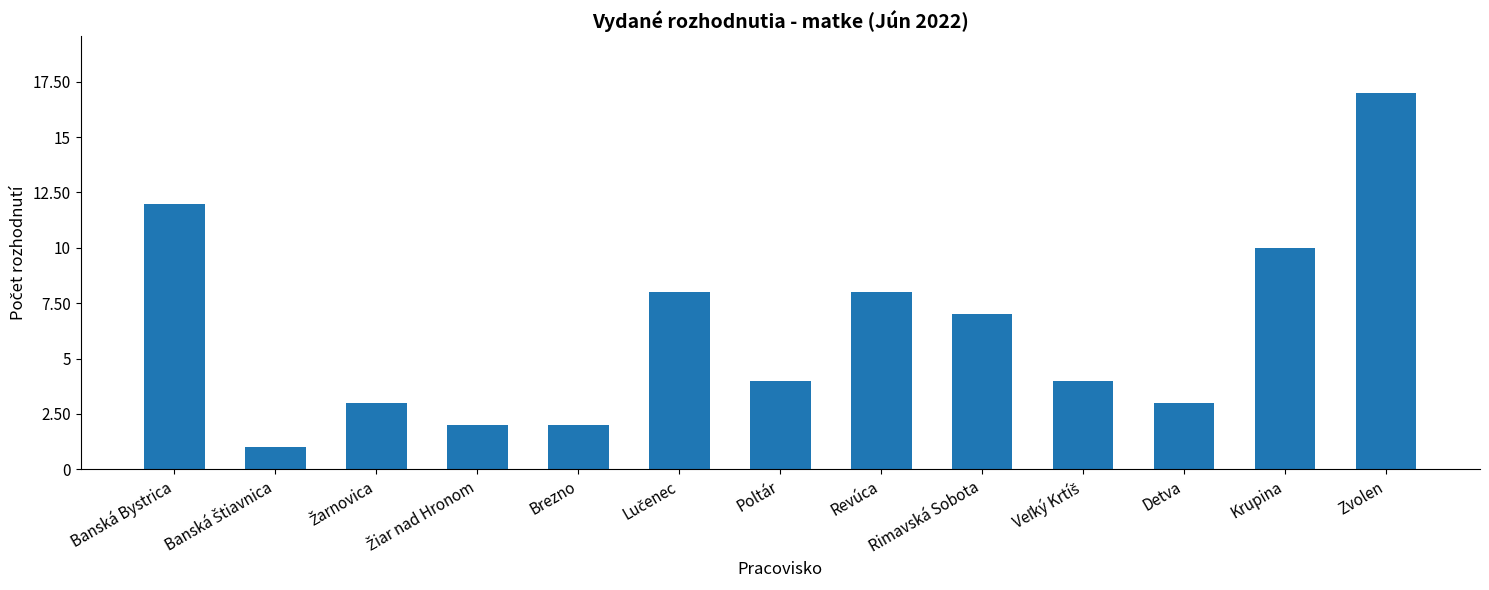

Reading left to right, extract all data points from this chart.

12	1	3	2	2	8	4	8	7	4	3	10	17